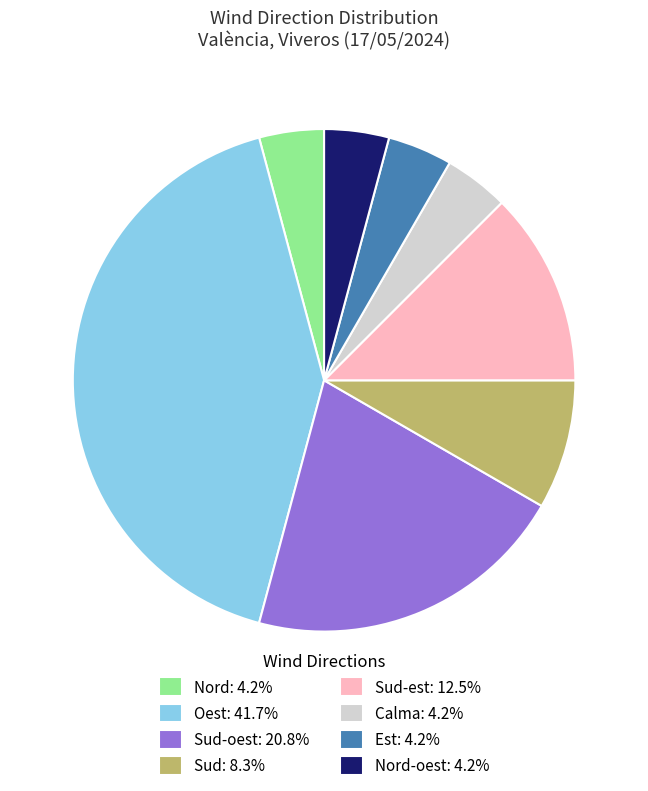

Is there any slice that represents more than half of the pie?

No